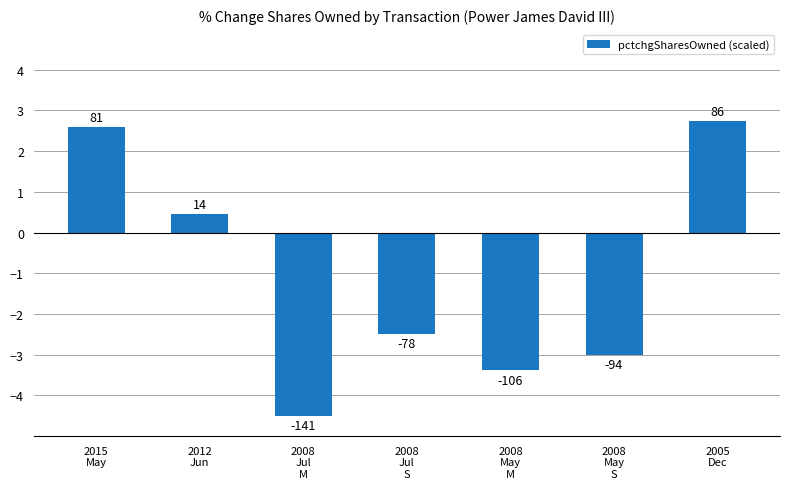

At which label does the data first exceed -2?

2015
May